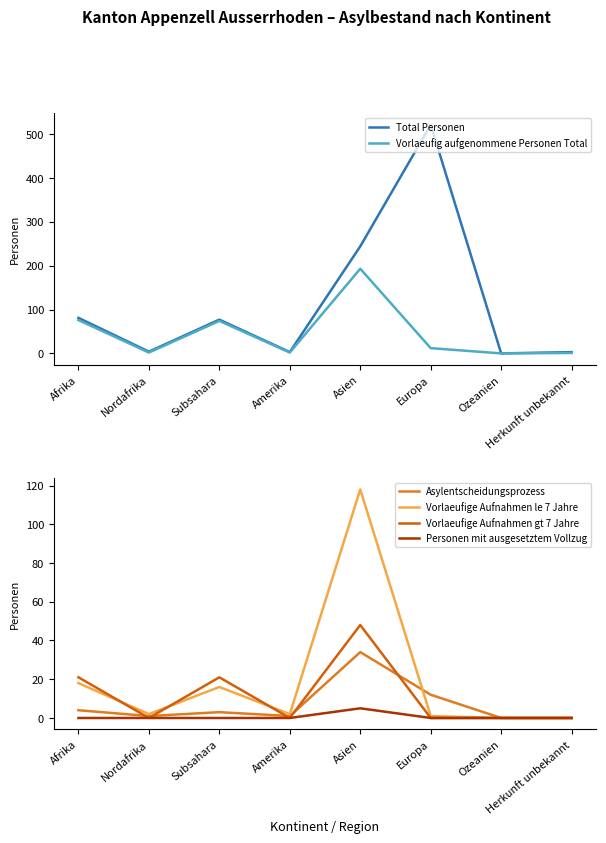

At how many categories does at least one series exceed 118?

2